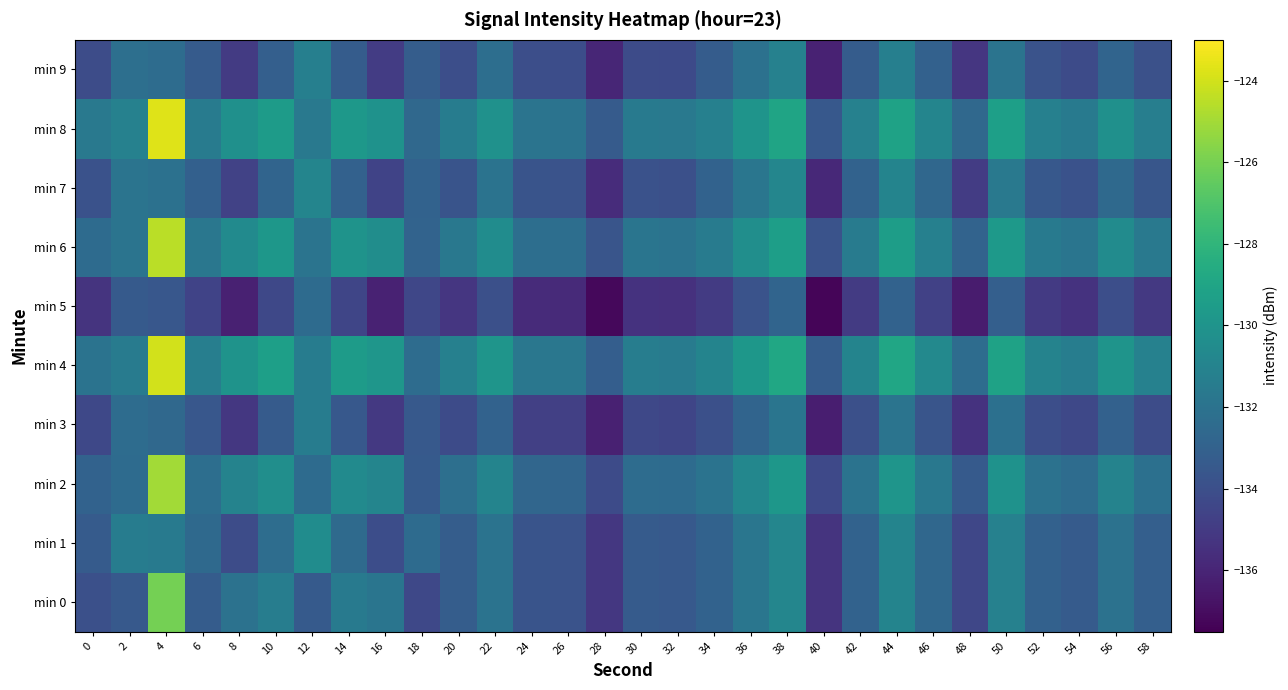

Which category has the highest value across all series?

4